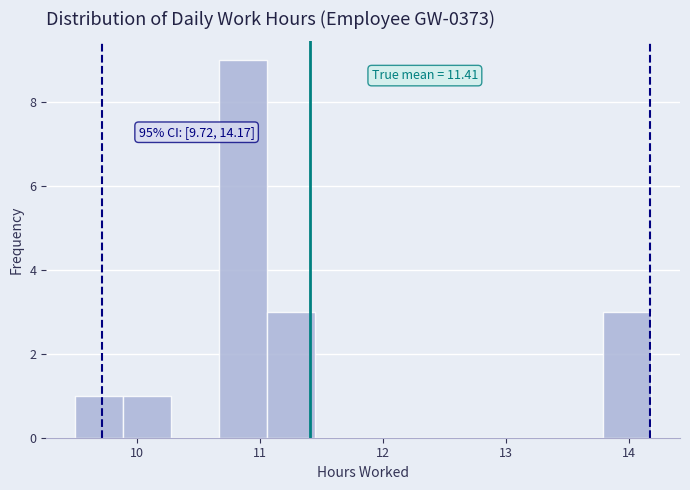

Around what value on the x-axis is the tallest bar? Give the approximate position of its centre, as read against the axis.

10.9